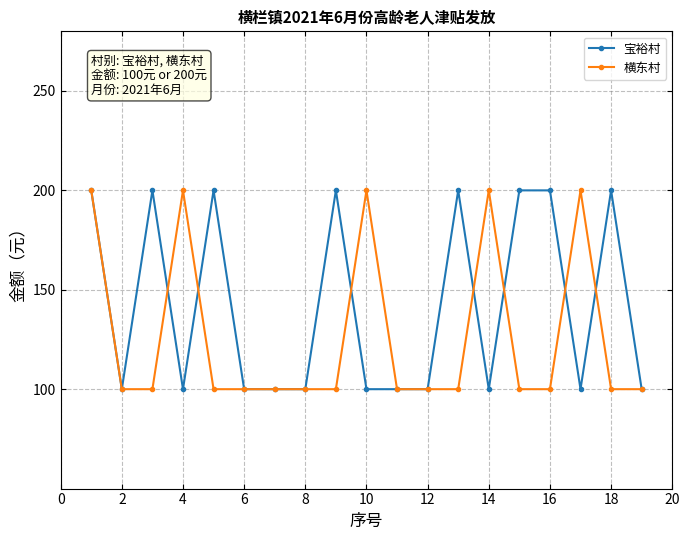

List the series in order of their overall mean, highest first.

宝裕村, 横东村